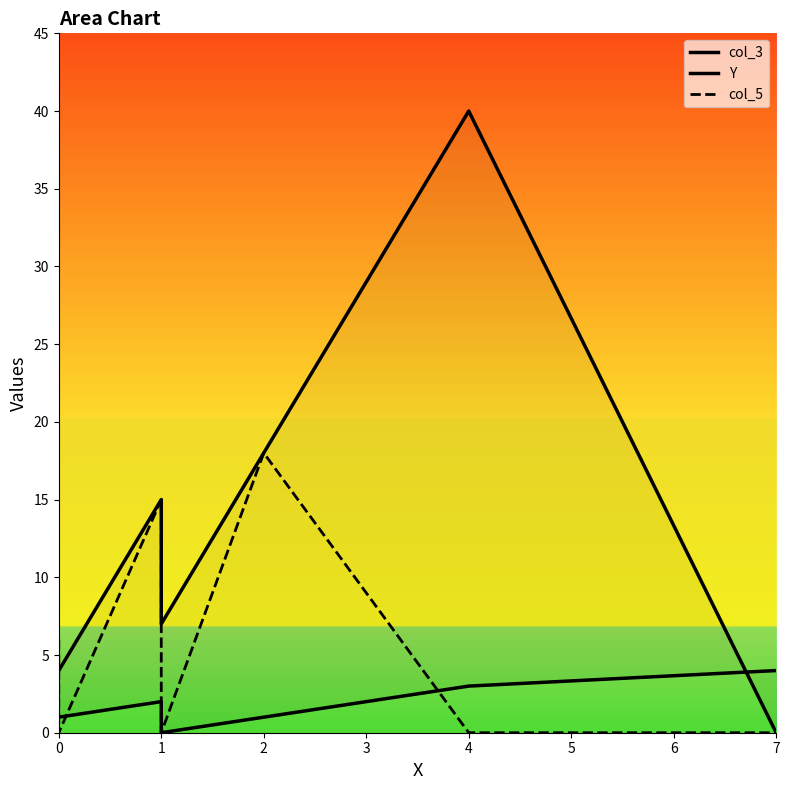

What are all the series names shown in the legend?

col_3, Y, col_5